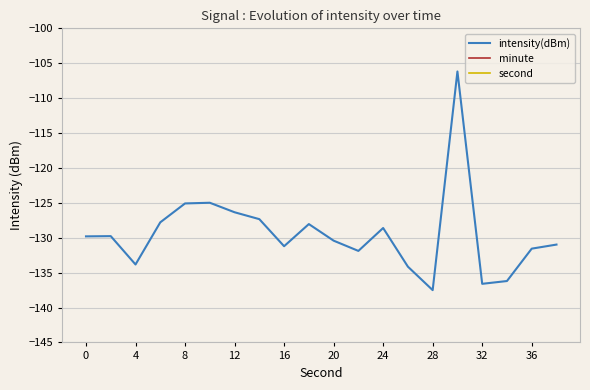

What are all the series names shown in the legend?

intensity(dBm), minute, second